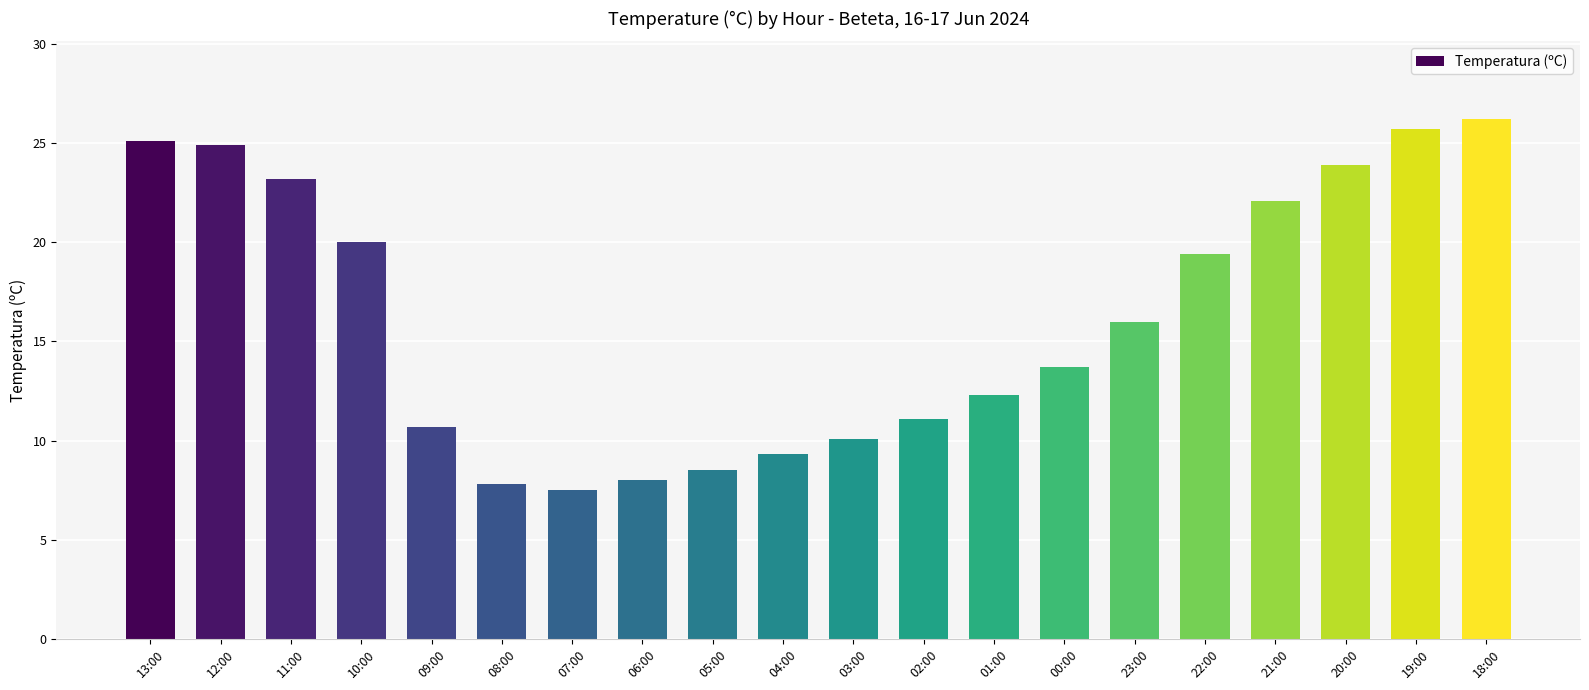

How many series are shown in this chart?

1